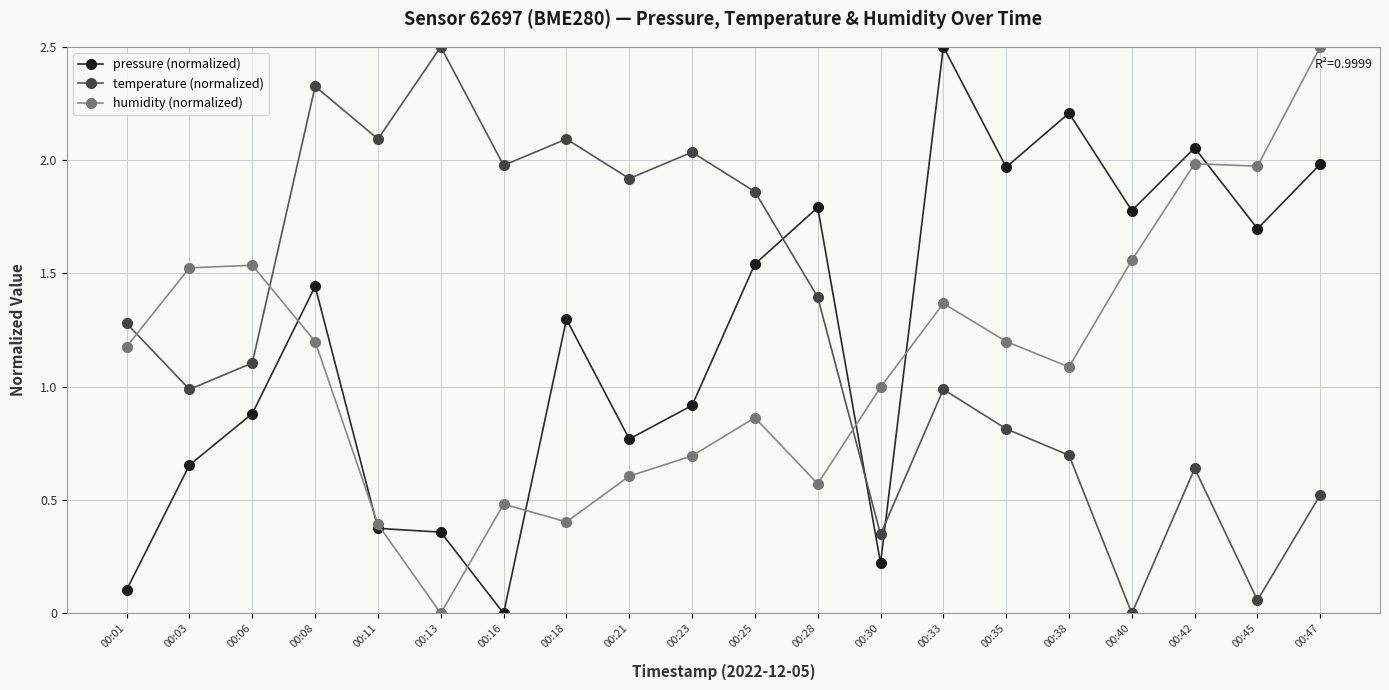

How many values in temperature (normalized) are above zero?

19